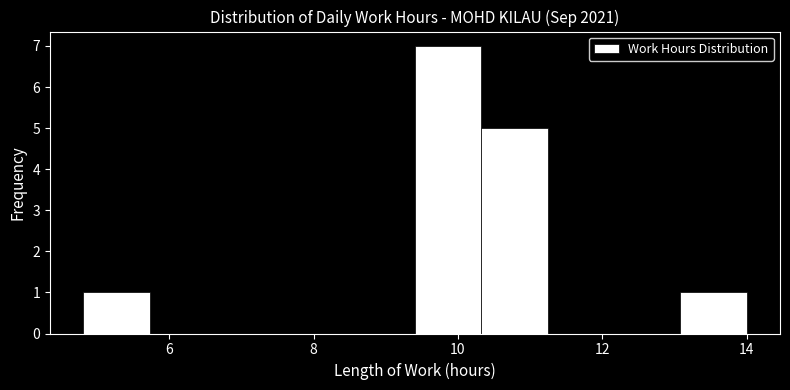

Reading left to right, transcribe this chart: for each bar, give the range it covers on the x-axis and its height. Neither the bar edges nor the heights are printed on the chart, so give them approximately, as read against the axes.

4.8 to 5.8: 1
5.8 to 6.6: 0
6.6 to 7.6: 0
7.6 to 8.4: 0
8.4 to 9.4: 0
9.4 to 10.4: 7
10.4 to 11.2: 5
11.2 to 12.2: 0
12.2 to 13.0: 0
13.0 to 14.0: 1